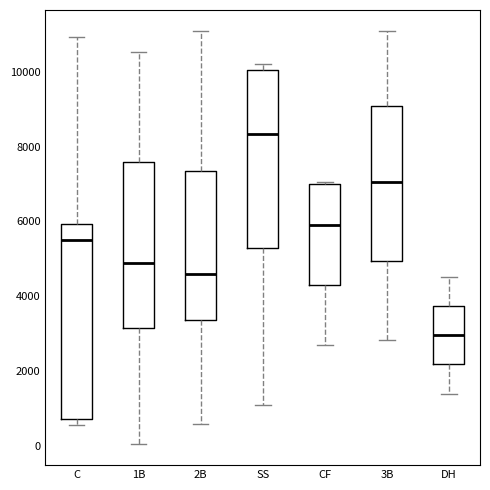

Which box's median line is the lowest?

DH